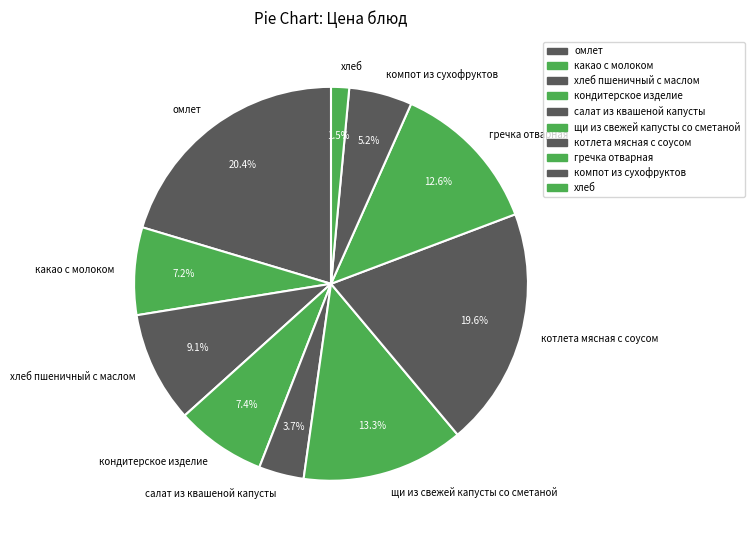

What percentage is NOT represented by салат из квашеной капусты?

96.3%